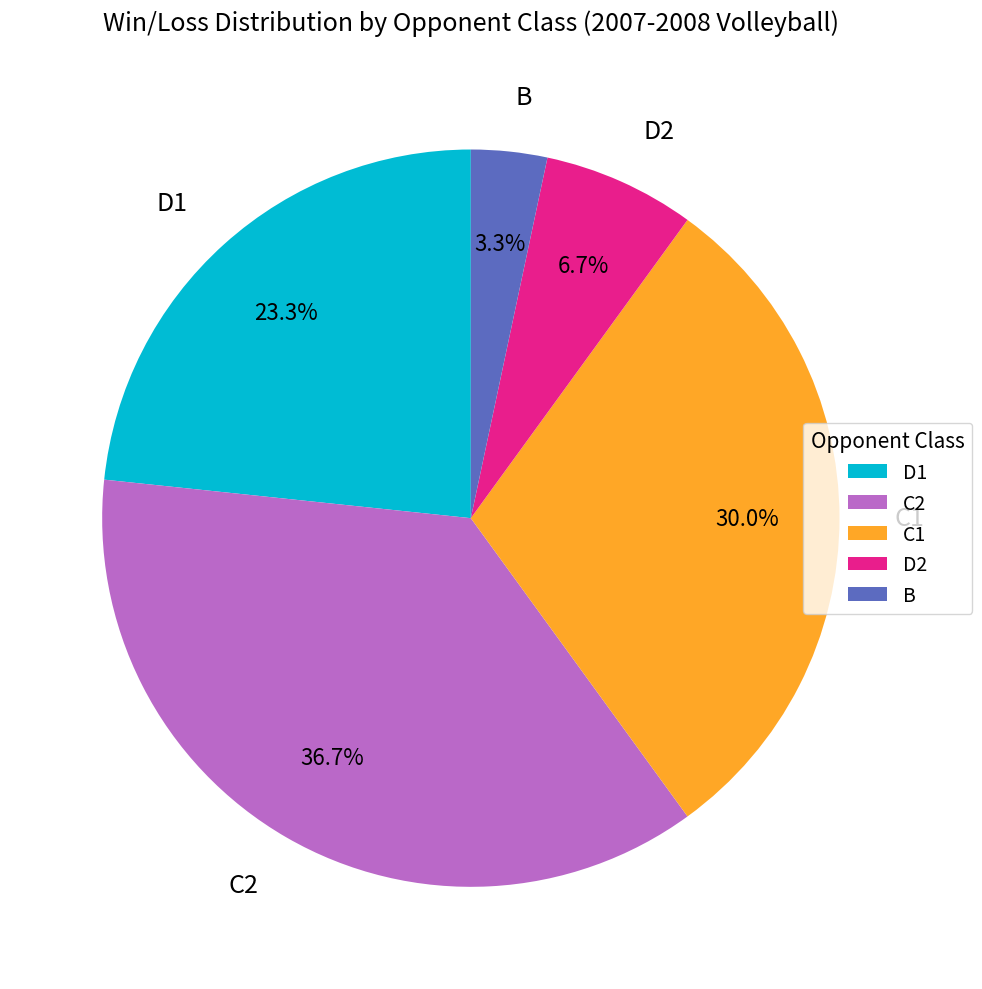

Rank the categories by value from lowest to highest.

B, D2, D1, C1, C2